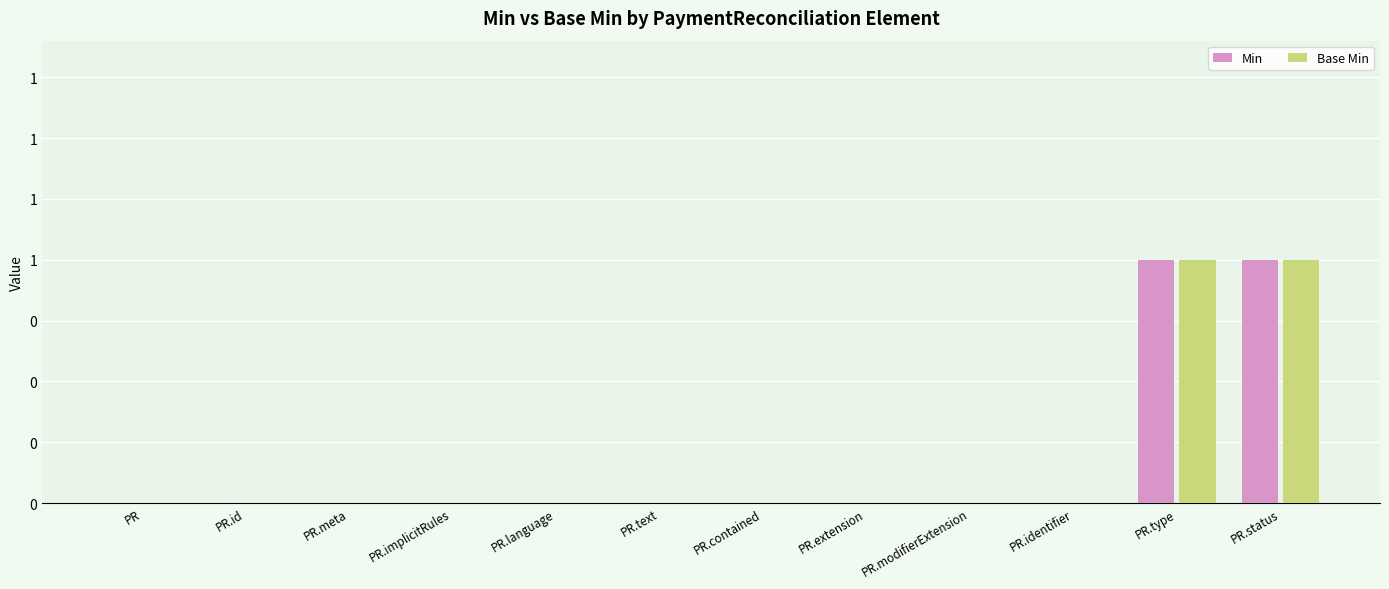

Does the chart contain stacked bars?

No